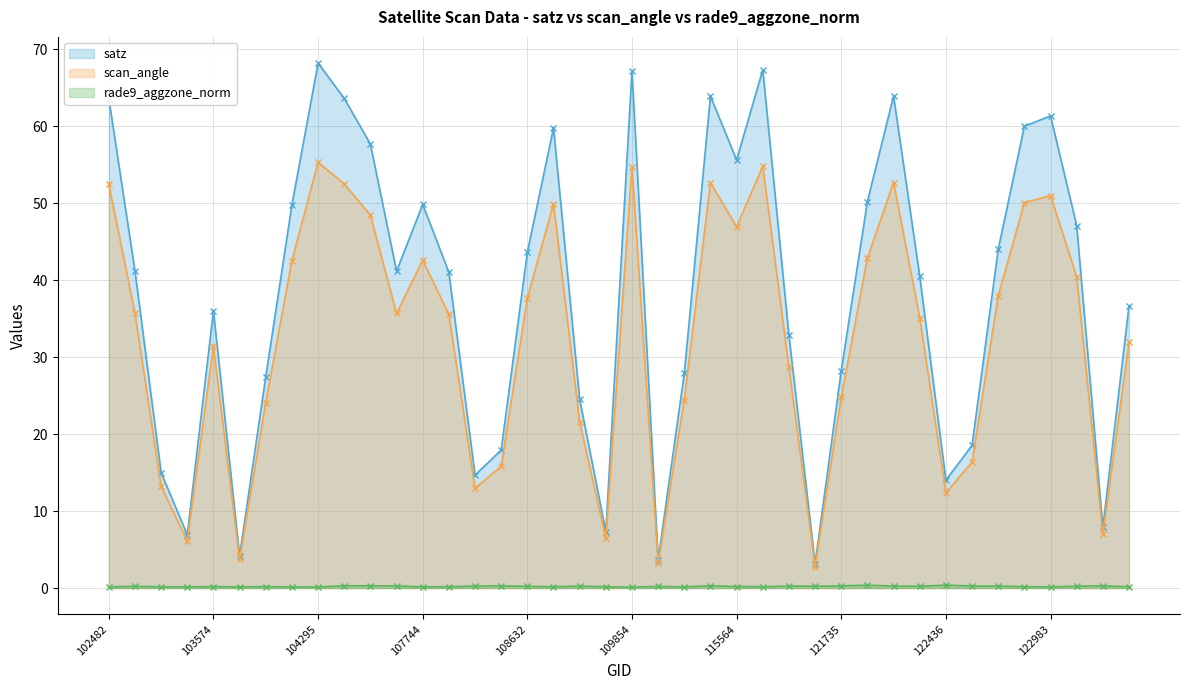

Reading right to left, transcribe all the data shown in this chart.

satz: 123685=36.7	123512=7.9	123164=47.1	122983=61.4	122973=60.0	122799=44.0	122615=18.5	122436=14.0	122262=40.6	122077=64.0	121902=50.2	121735=28.3	121567=3.1	121392=32.9	121211=67.4	115564=55.6	114496=63.9	110385=27.9	110213=3.7	109854=67.2	109332=7.3	109157=24.6	108802=59.8	108632=43.6	108455=17.9	108281=14.7	108103=41.0	107744=49.9	104530=41.2	104414=57.7	104405=63.6	104295=68.2	104286=49.8	104170=27.5	104054=4.2	103574=36.0	103456=6.9	102732=15.0	102610=41.2	102482=63.6
scan_angle: 123685=31.9	123512=7.0	123164=40.5	122983=51.0	122973=50.1	122799=38.0	122615=16.4	122436=12.4	122262=35.1	122077=52.7	121902=42.9	121735=24.8	121567=2.8	121392=28.7	121211=54.8	115564=47.0	114496=52.7	110385=24.5	110213=3.2	109854=54.7	109332=6.5	109157=21.6	108802=49.9	108632=37.7	108455=15.8	108281=13.0	108103=35.6	107744=42.6	104530=35.7	104414=48.5	104405=52.5	104295=55.3	104286=42.5	104170=24.1	104054=3.7	103574=31.4	103456=6.1	102732=13.2	102610=35.7	102482=52.5
rade9_aggzone_norm: 123685=0.2	123512=0.3	123164=0.2	122983=0.1	122973=0.2	122799=0.3	122615=0.3	122436=0.4	122262=0.2	122077=0.3	121902=0.4	121735=0.3	121567=0.2	121392=0.3	121211=0.2	115564=0.2	114496=0.3	110385=0.2	110213=0.2	109854=0.1	109332=0.2	109157=0.3	108802=0.2	108632=0.2	108455=0.3	108281=0.3	108103=0.2	107744=0.2	104530=0.3	104414=0.3	104405=0.3	104295=0.2	104286=0.1	104170=0.2	104054=0.1	103574=0.2	103456=0.2	102732=0.2	102610=0.2	102482=0.2